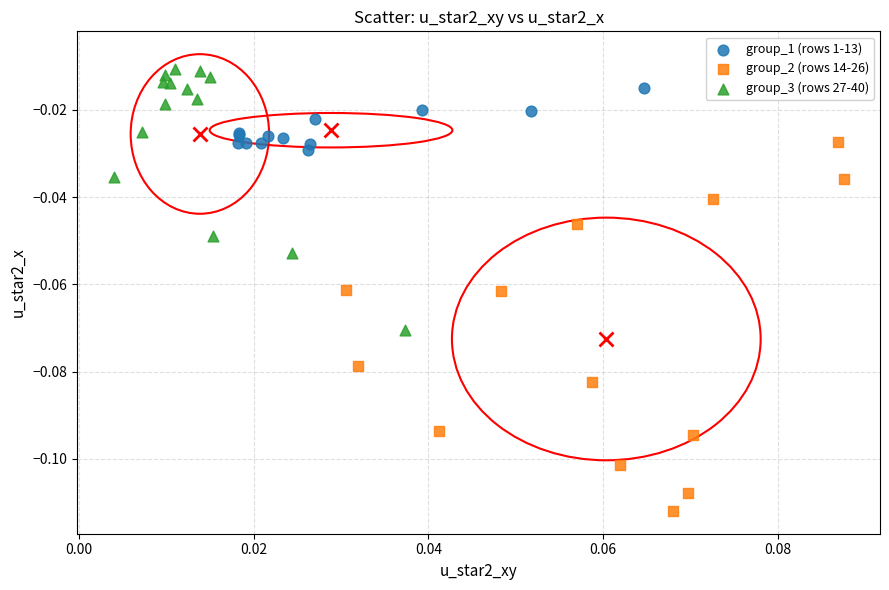

Which series has the widest spread of Y values?

group_2 (rows 14-26)